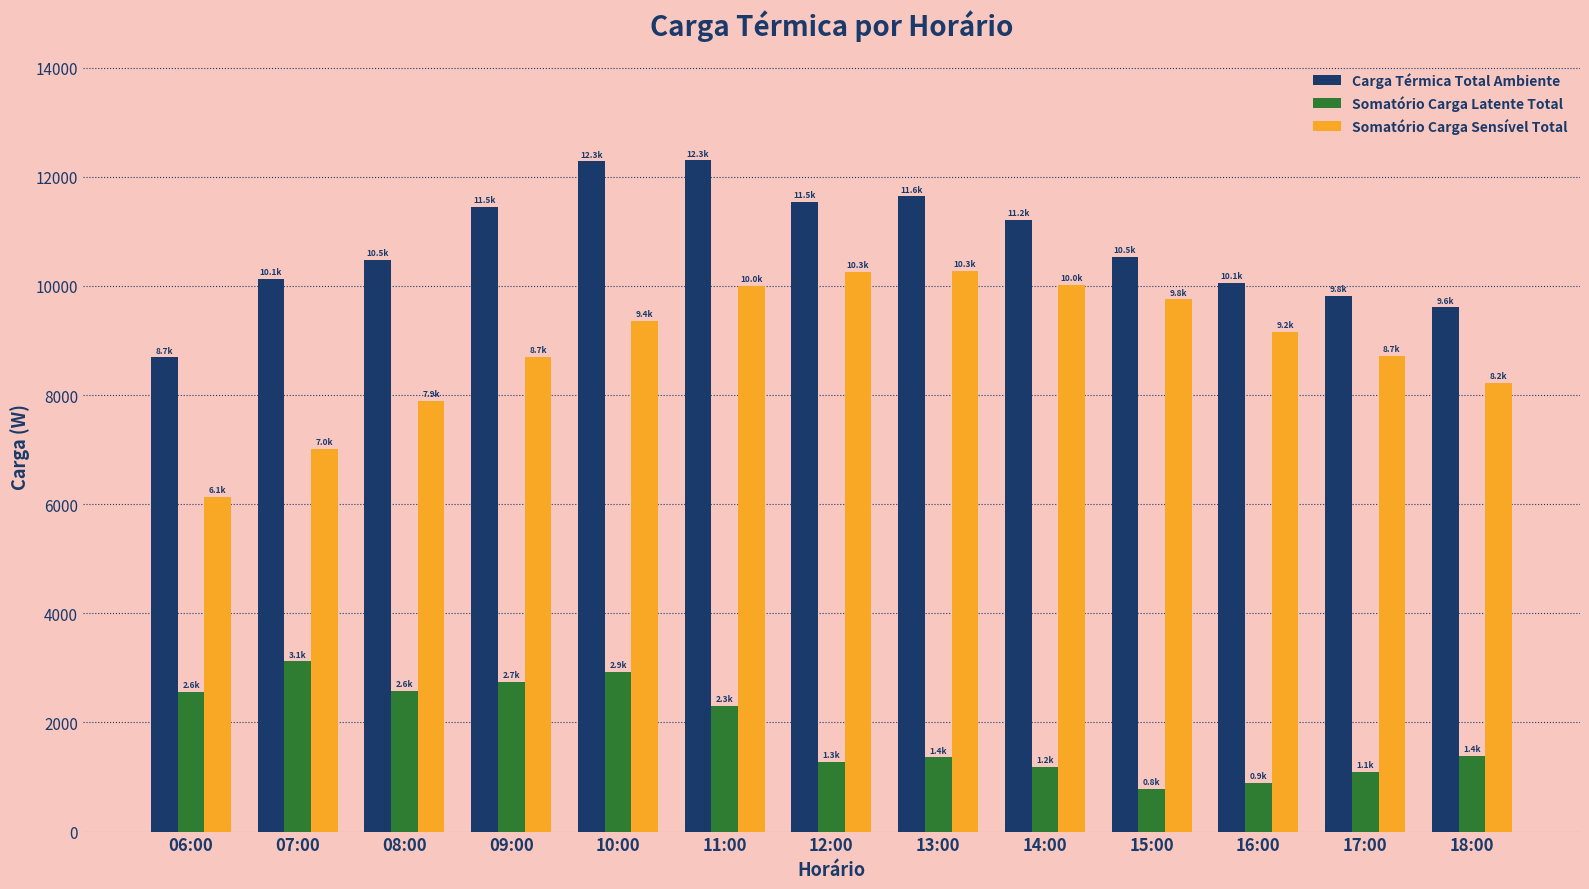

Does the chart contain stacked bars?

No